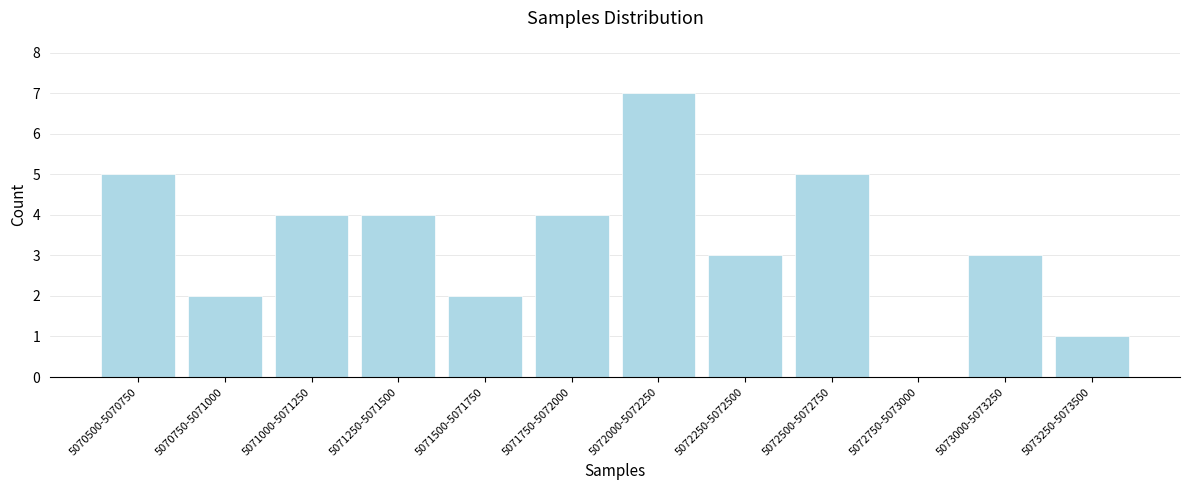

Reading right to left, what are all the values shown in this chart?

5073250-5073500=1	5073000-5073250=3	5072750-5073000=0	5072500-5072750=5	5072250-5072500=3	5072000-5072250=7	5071750-5072000=4	5071500-5071750=2	5071250-5071500=4	5071000-5071250=4	5070750-5071000=2	5070500-5070750=5